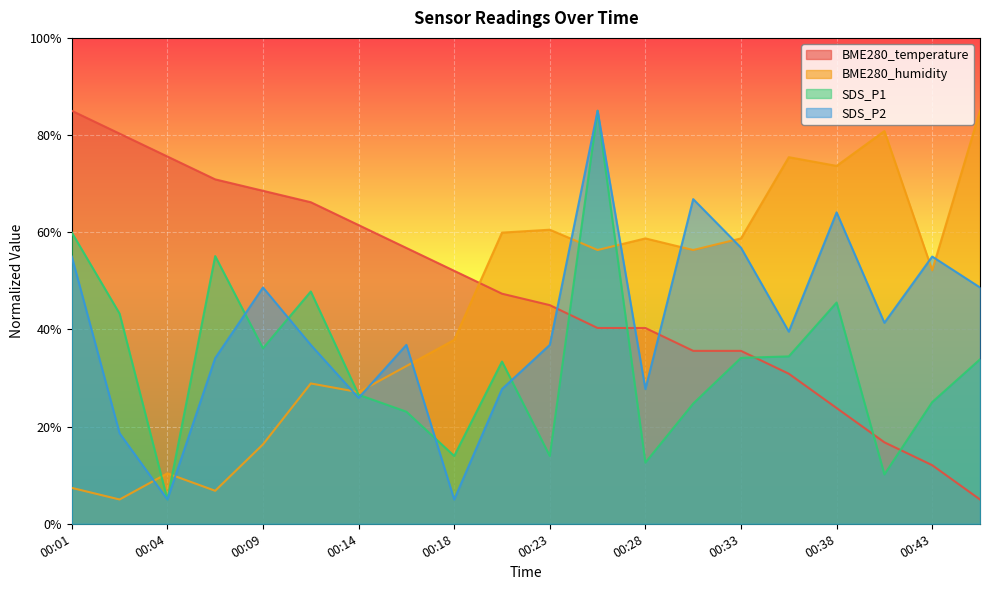

Between 00:26 and 00:18, which is larger?

00:18